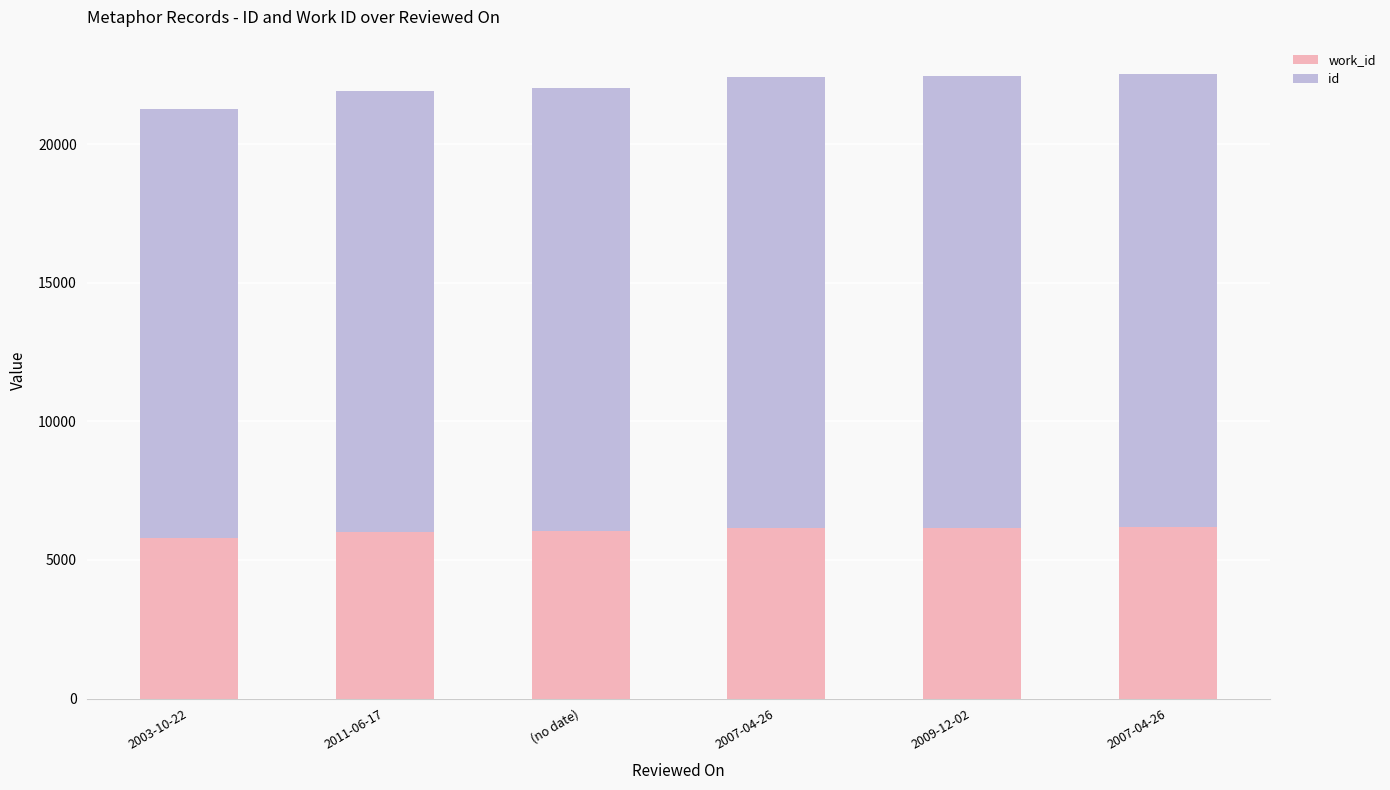

The work_id series shows 5802 at 2003-10-22. True or false?

True